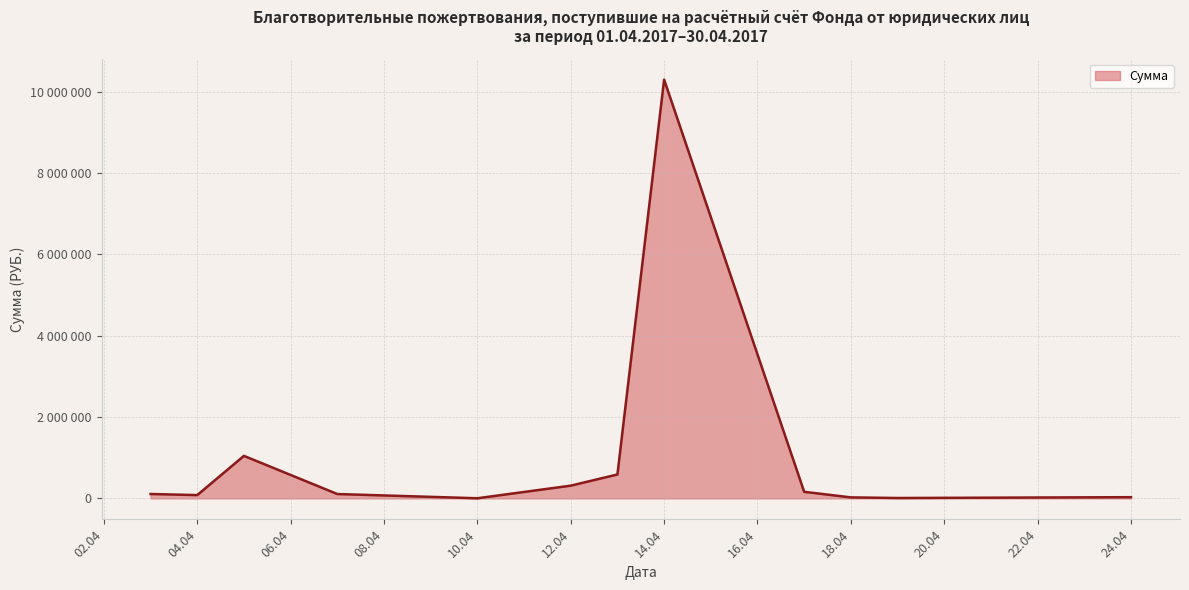

Rank the categories by value from highest to lowest.

2017-04-14, 2017-04-05, 2017-04-13, 2017-04-12, 2017-04-17, 2017-04-03, 2017-04-07, 2017-04-04, 2017-04-24, 2017-04-18, 2017-04-19, 2017-04-10